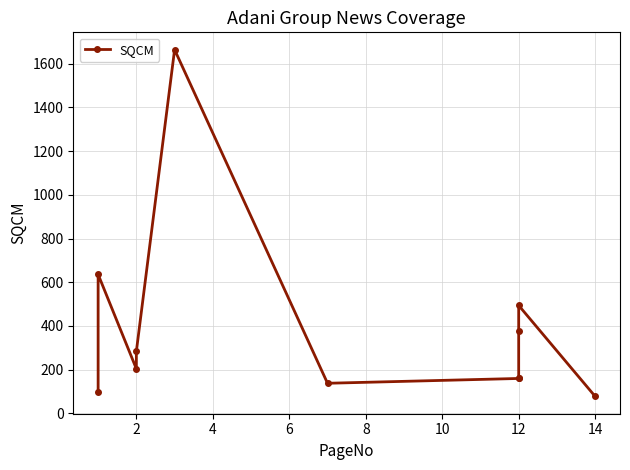

What is the difference between the second highest and minimum values?

558